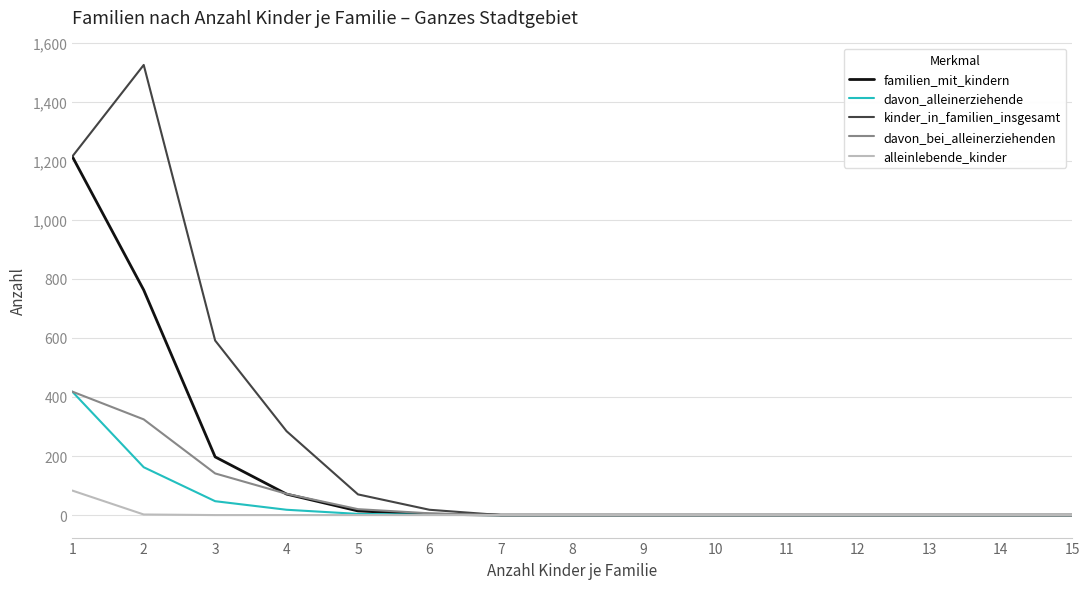

Between 4 and 10, which series saw the biggest shift?

kinder_in_familien_insgesamt